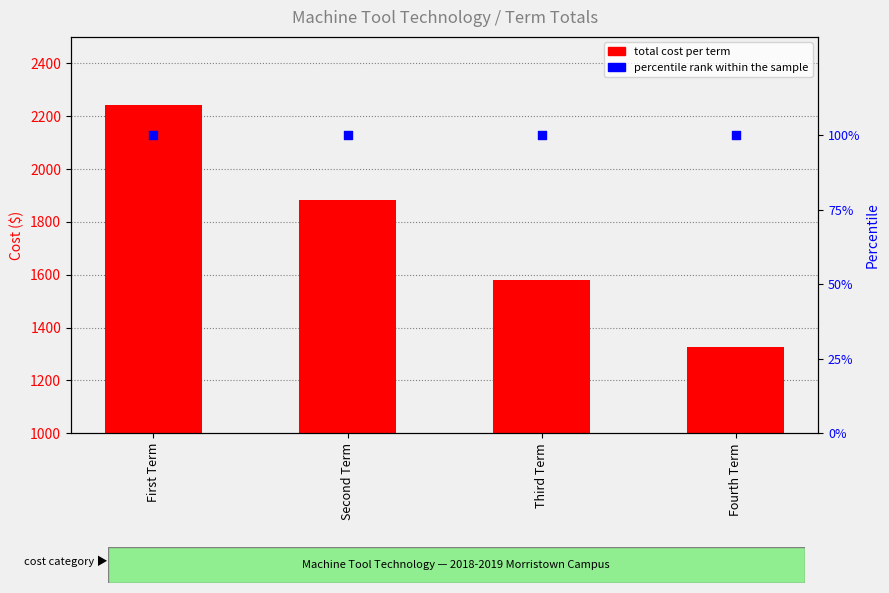

Which series has the largest total across all categories?

total cost per term